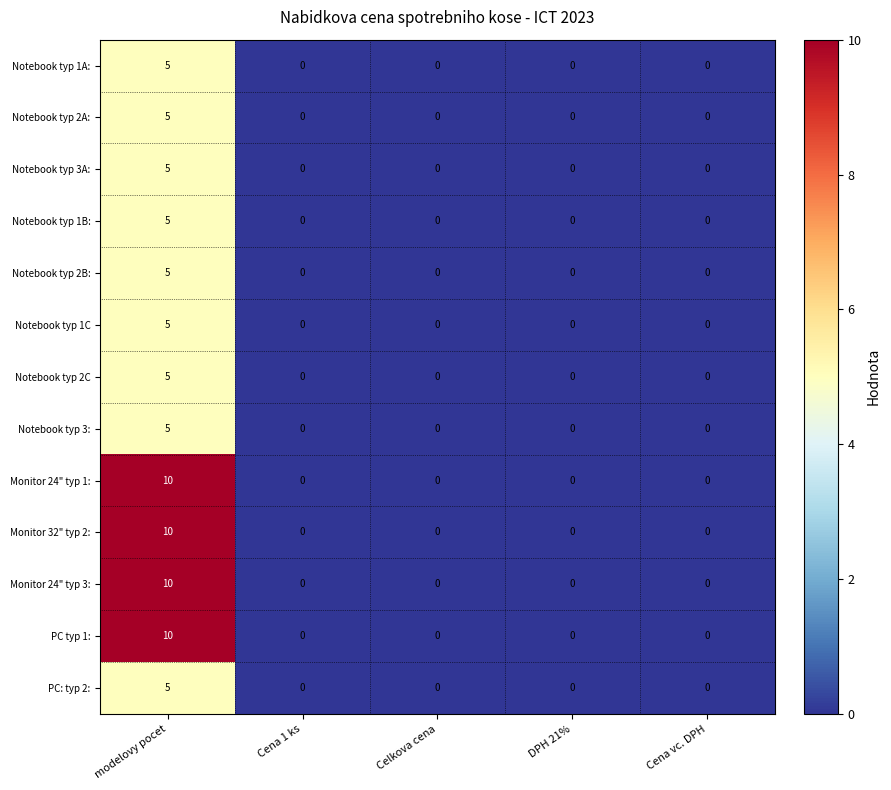

True or false: Notebook typ 2A: has a value of -3 at Cena vc. DPH.

False